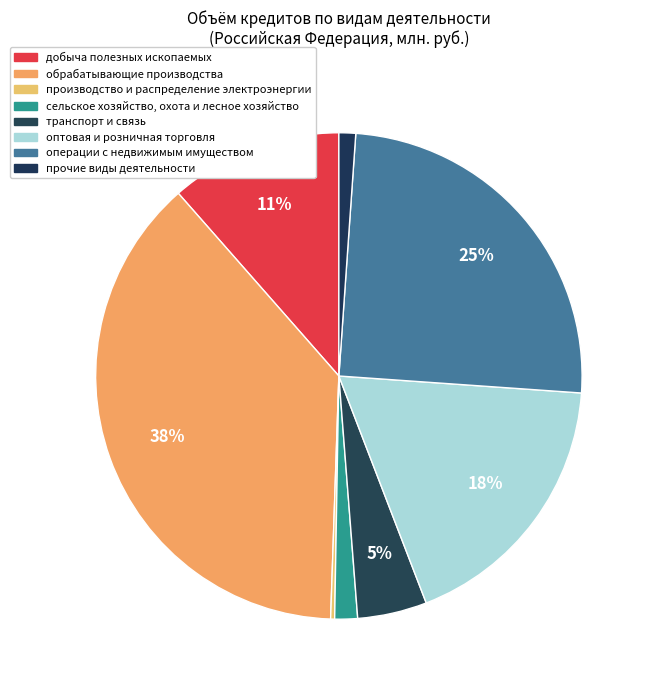

What percentage is the операции с недвижимым имуществом slice, to the nearest percent?

25%